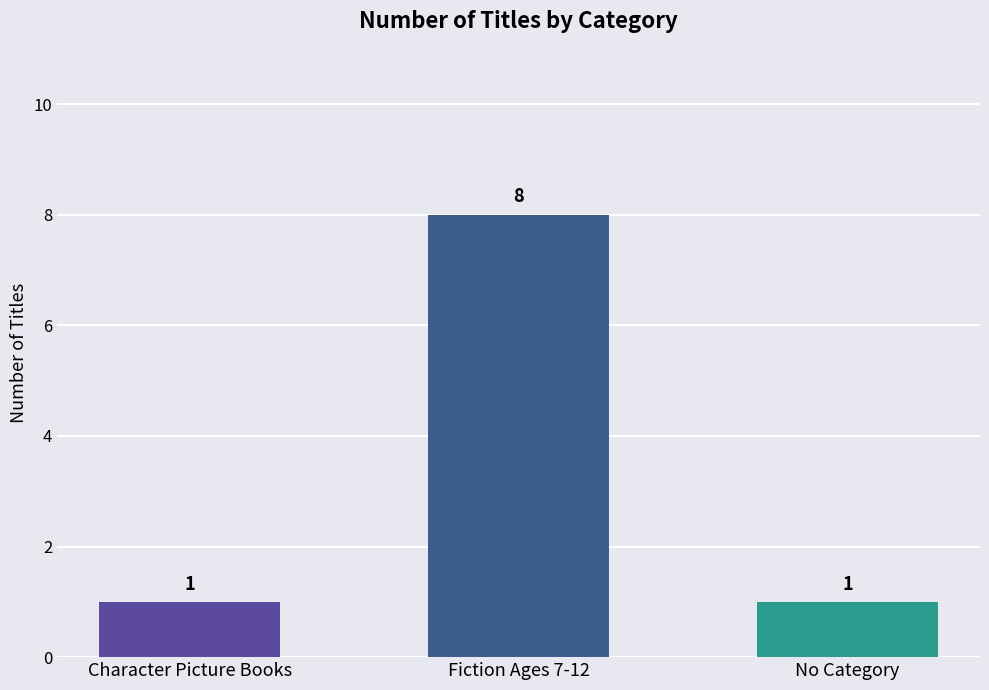

What is the approximate value at No Category?

1